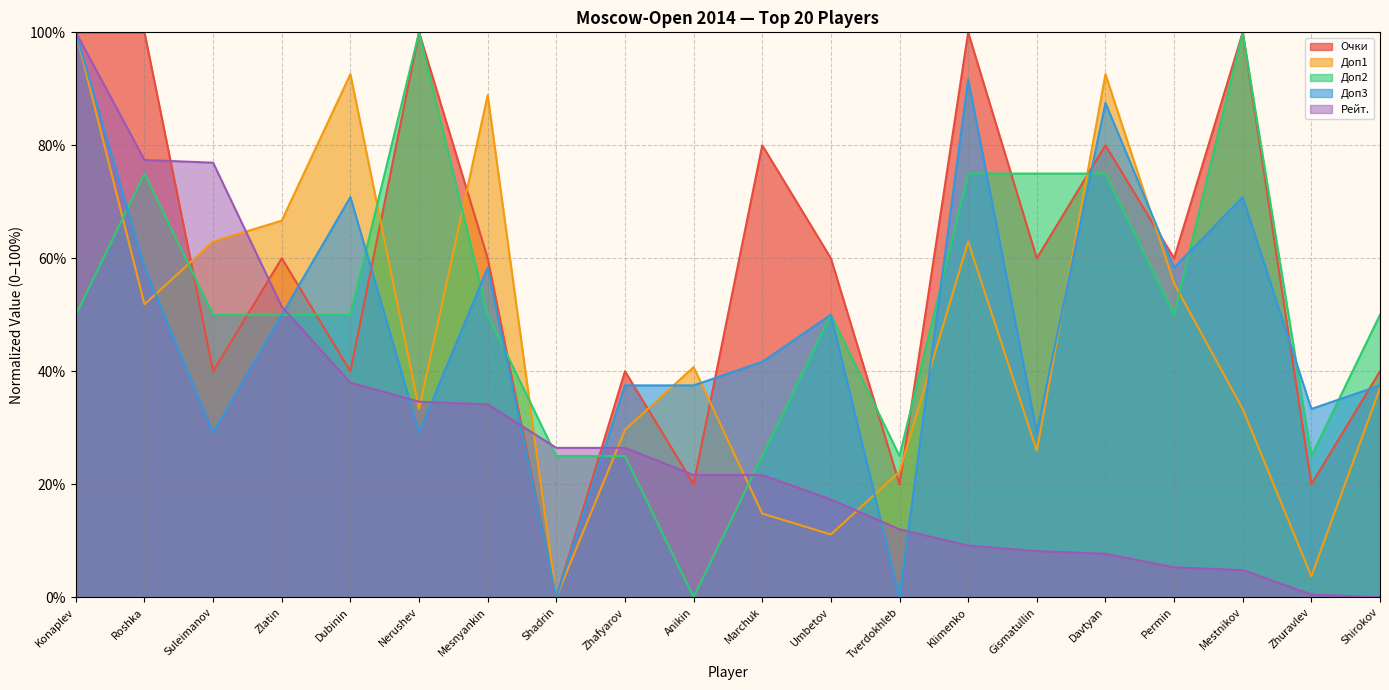

At which category is the sum across all series the highest?

Konaplev